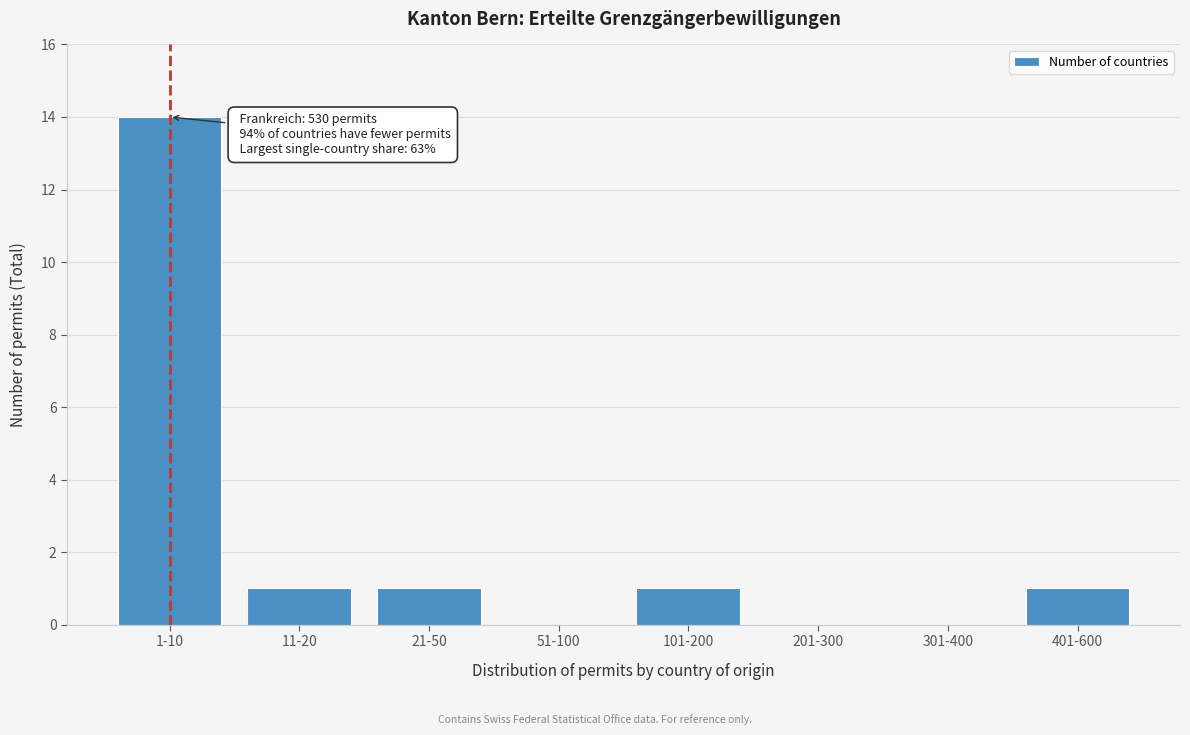

Reading left to right, what are all the values shown in this chart?

1-10=14	11-20=1	21-50=1	51-100=0	101-200=1	201-300=0	301-400=0	401-600=1